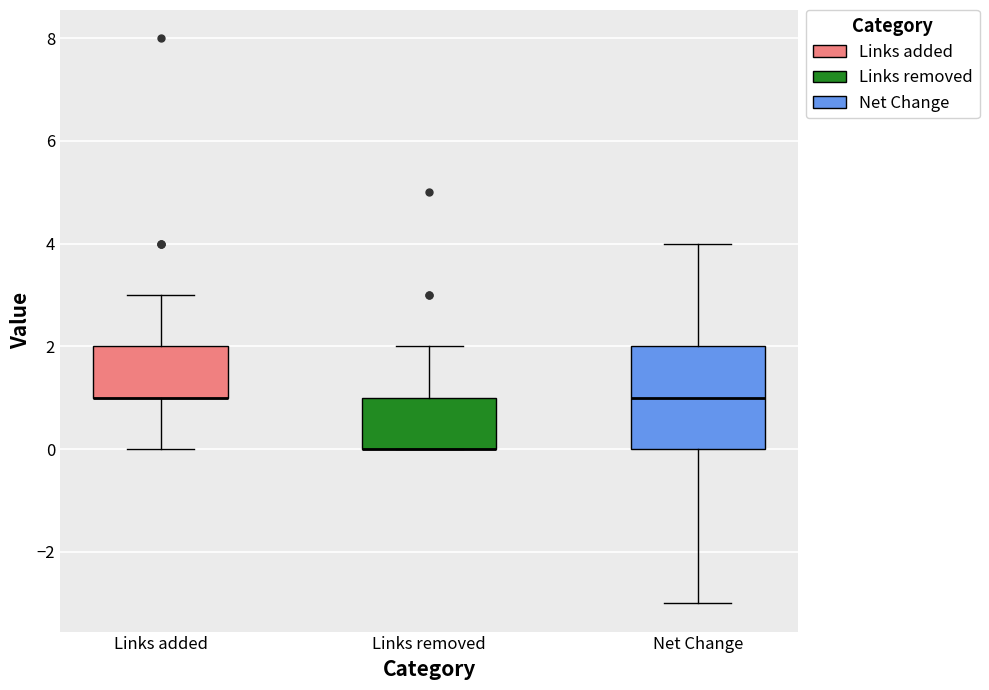

Comparing the boxes themselves (not the whiskers), which one is the tallest?

Net Change